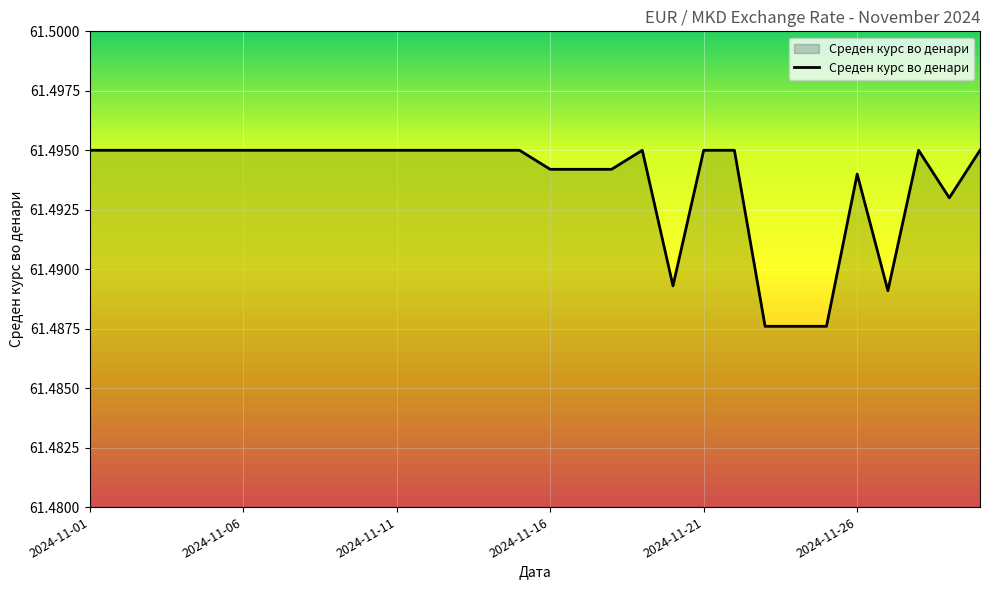

Reading left to right, what are all the values shown in this chart?

61.5	61.5	61.5	61.5	61.5	61.5	61.5	61.5	61.5	61.5	61.5	61.5	61.5	61.5	61.5	61.5	61.5	61.5	61.5	61.5	61.5	61.5	61.5	61.5	61.5	61.5	61.5	61.5	61.5	61.5